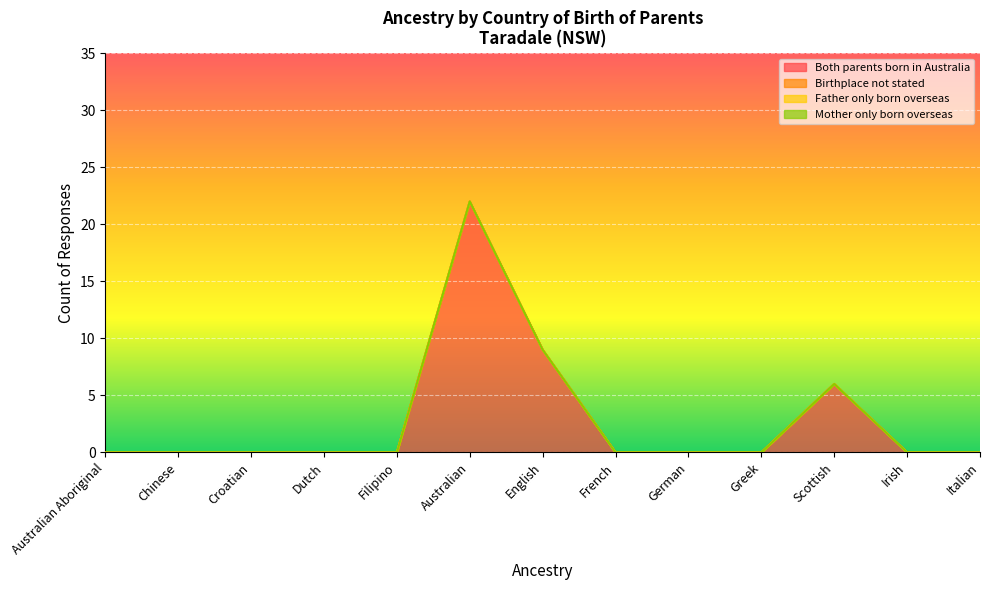

Reading left to right, extract all data points from this chart.

Both parents born in Australia: Australian Aboriginal=0	Chinese=0	Croatian=0	Dutch=0	Filipino=0	Australian=22	English=9	French=0	German=0	Greek=0	Scottish=6	Irish=0	Italian=0
Birthplace not stated: Australian Aboriginal=0	Chinese=0	Croatian=0	Dutch=0	Filipino=0	Australian=0	English=0	French=0	German=0	Greek=0	Scottish=0	Irish=0	Italian=0
Father only born overseas: Australian Aboriginal=0	Chinese=0	Croatian=0	Dutch=0	Filipino=0	Australian=0	English=0	French=0	German=0	Greek=0	Scottish=0	Irish=0	Italian=0
Mother only born overseas: Australian Aboriginal=0	Chinese=0	Croatian=0	Dutch=0	Filipino=0	Australian=0	English=0	French=0	German=0	Greek=0	Scottish=0	Irish=0	Italian=0